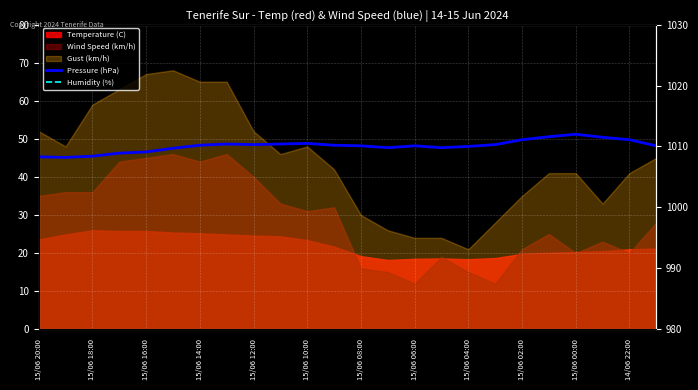

What is the difference between the maximum and minimum values in the Pressure (hPa) series?

3.8